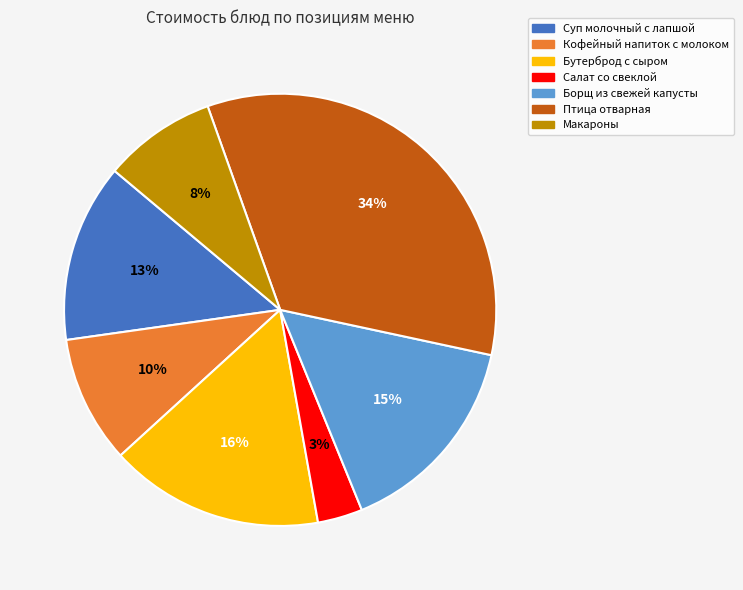

Between Птица отварная and Бутерброд с сыром, which is larger?

Птица отварная